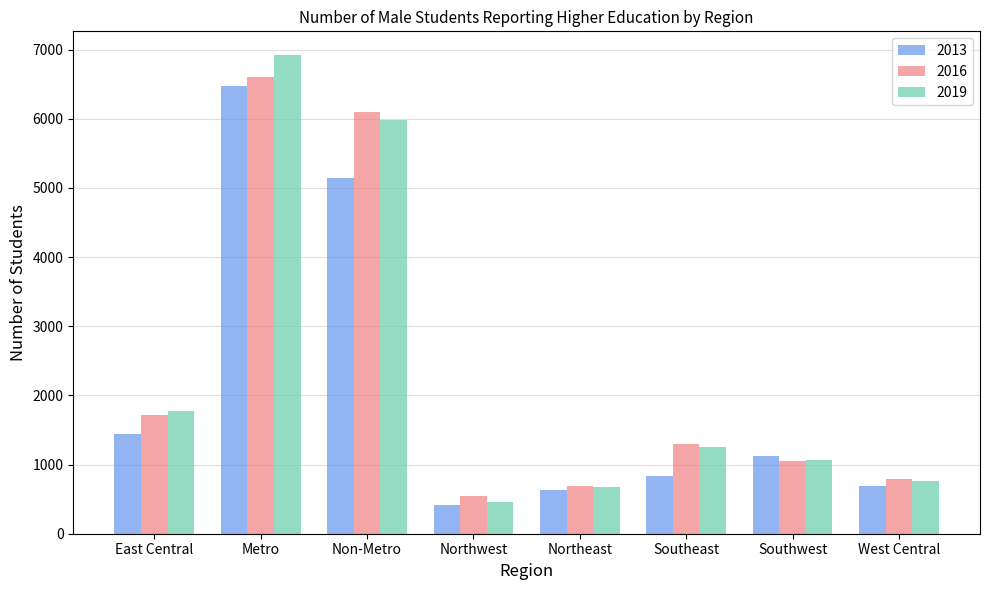

What is the label of the 3rd bar from the right?

Southeast